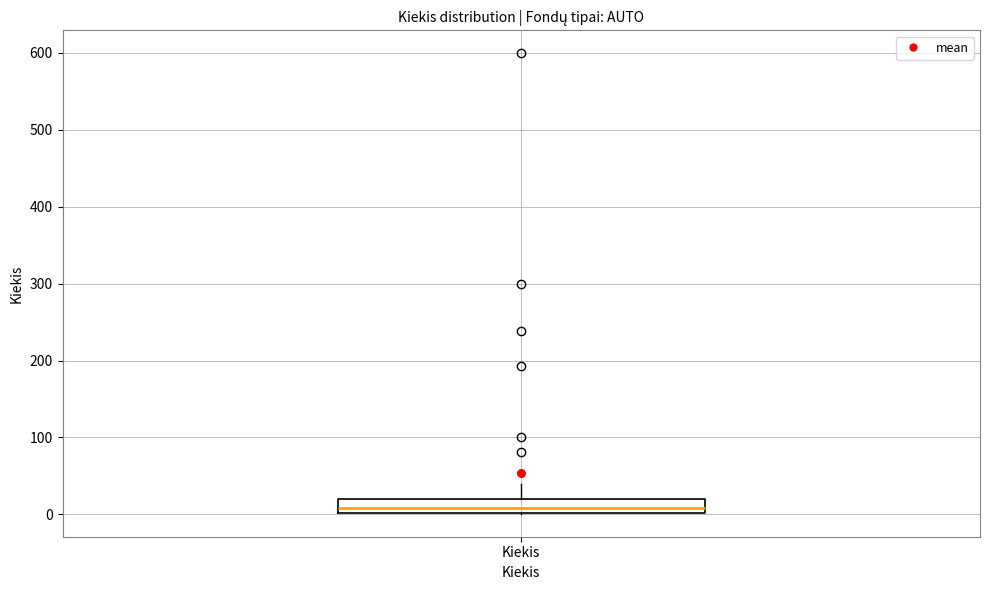

Read this box plot against the y-axis: the position of the median line, the range covered by the box, and the ends of both whiskers. The values are not printed on the chart, so give them approximately, as read against the axis.

median 10, box 0 to 20, whiskers 0 to 40